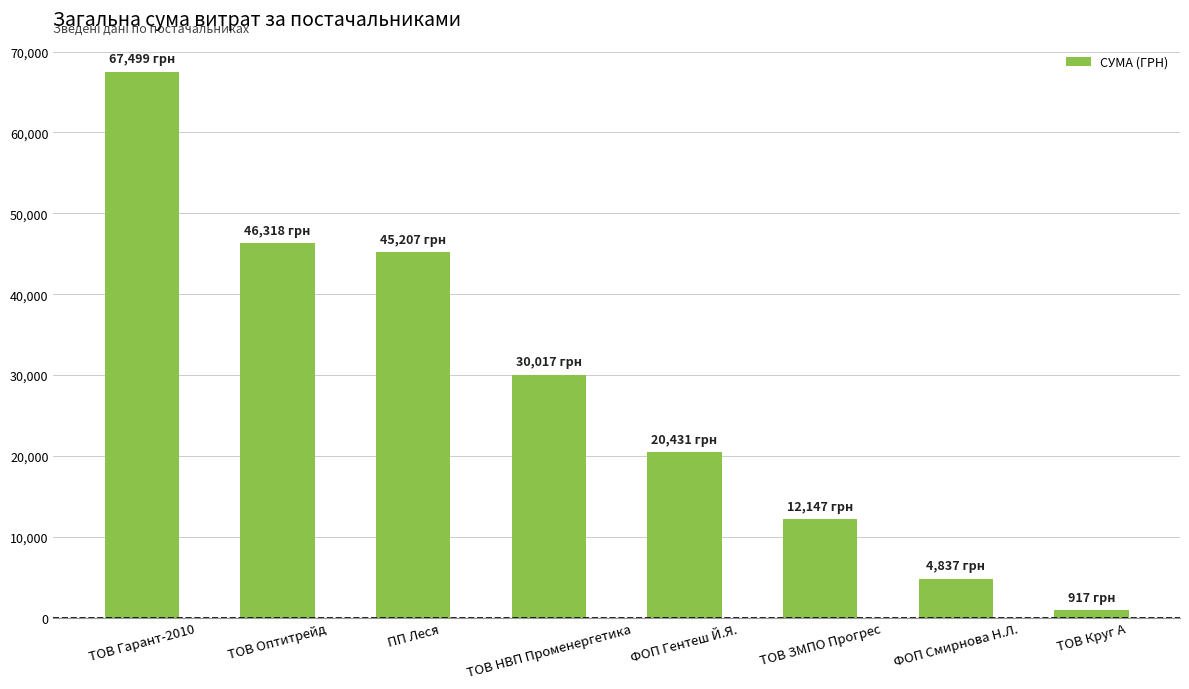

What is the sum of the values at ПП Леся and ТОВ НВП Променергетика?

75224.3